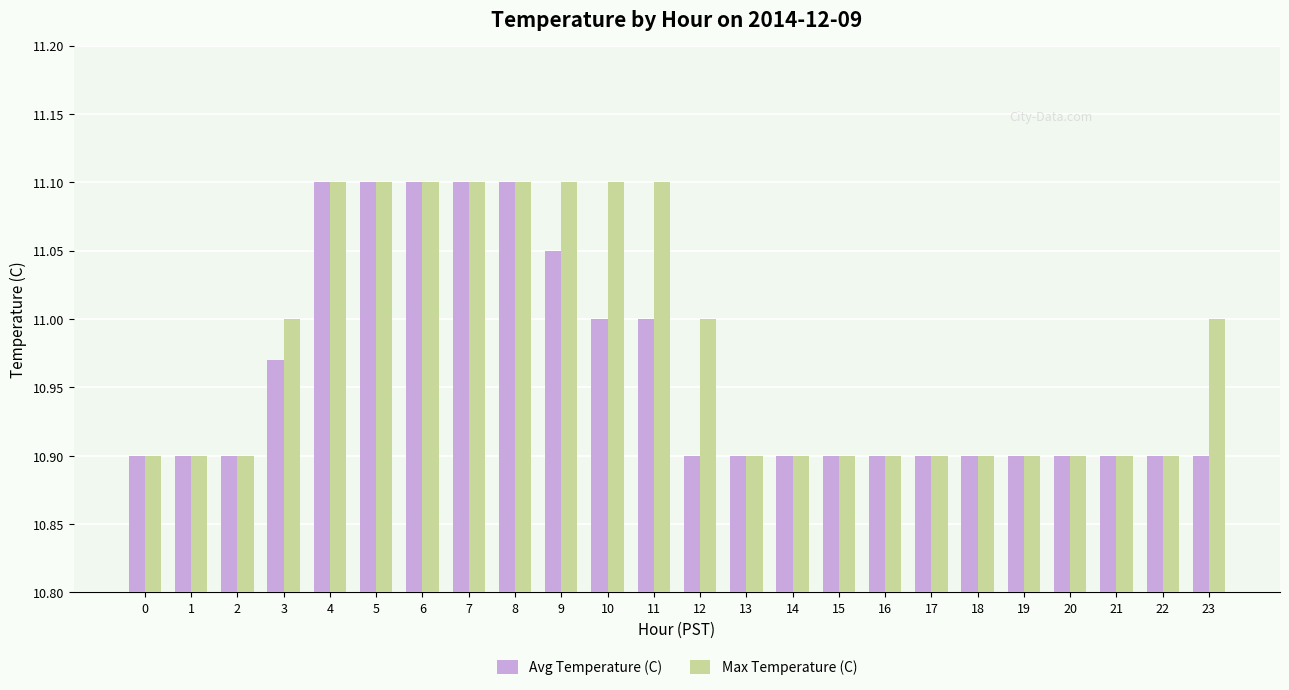

Which series has the largest total across all categories?

Max Temperature (C)